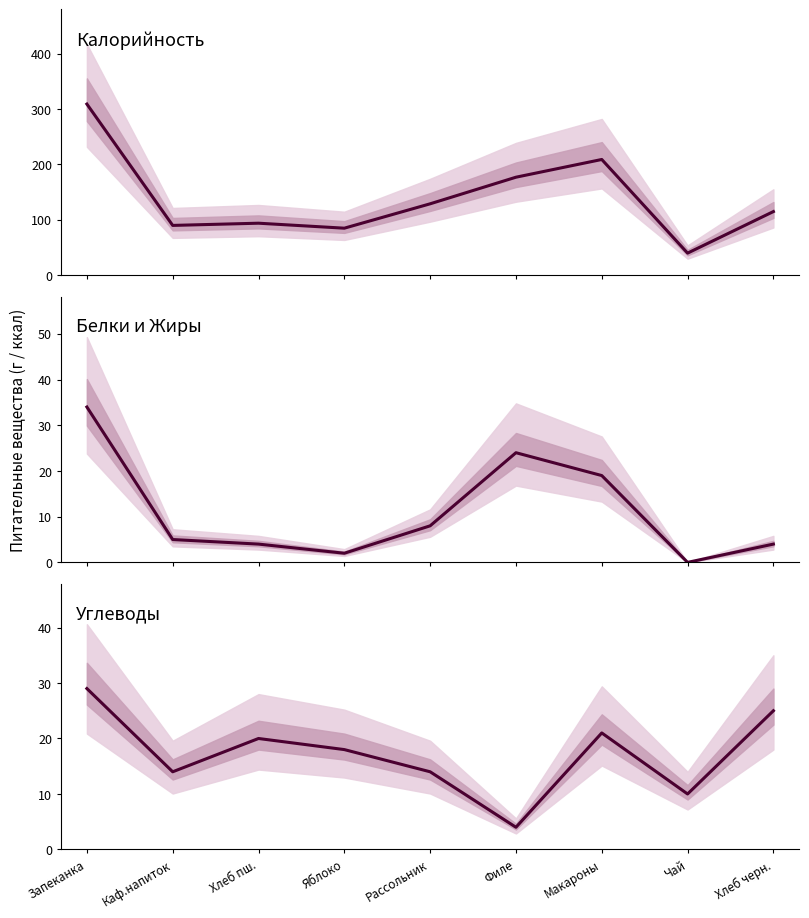

True or false: Калорийность has more than 2 points higher than both neighbors.

False